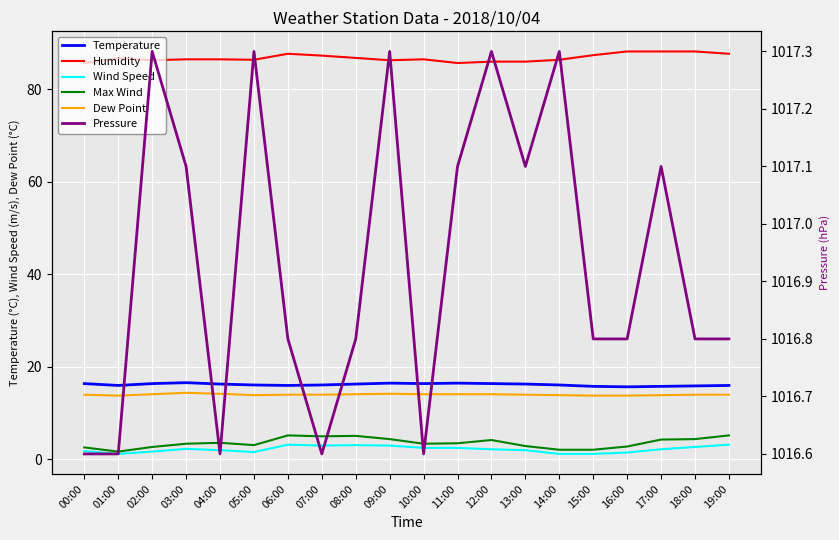

Which series has the largest range (max minus min)?

Max Wind